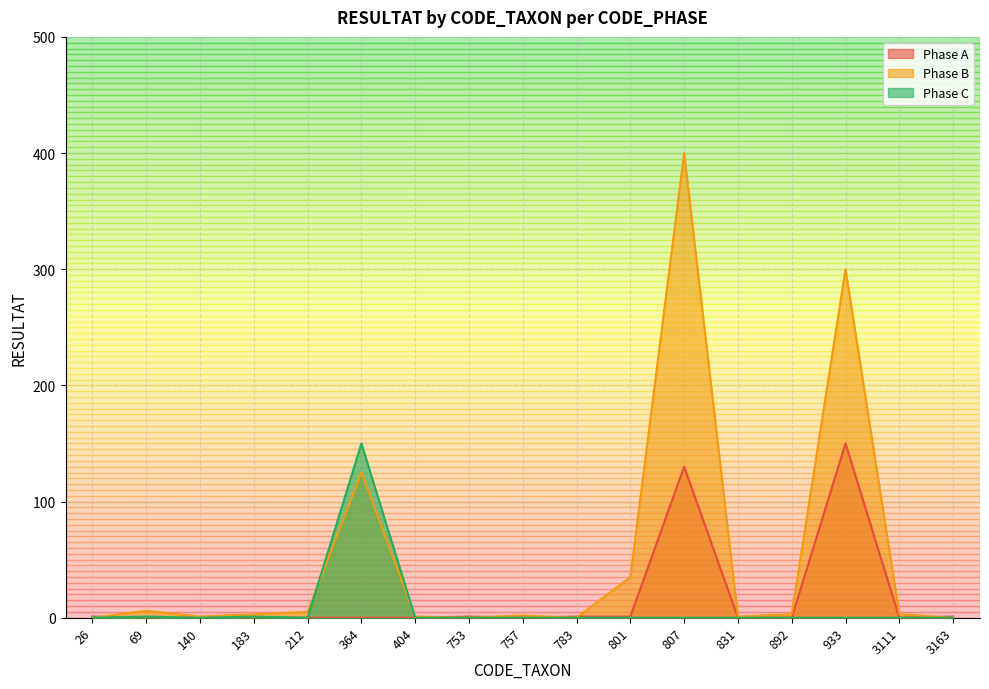

Is the value of Phase C at 807 greater than the value of Phase A at 801?

No